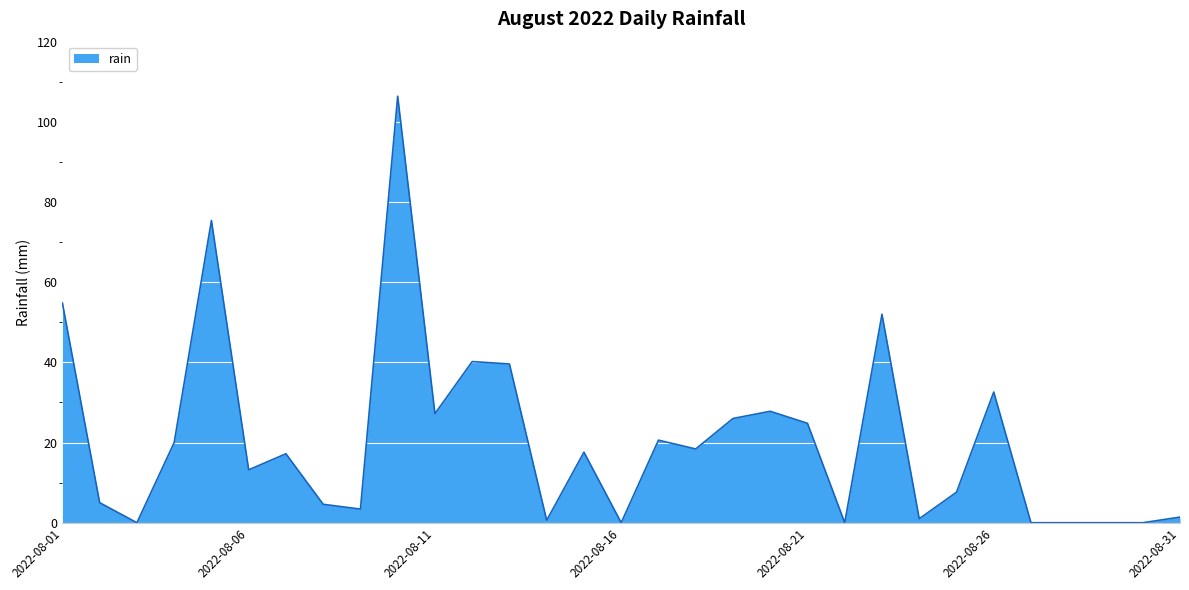

What is the greatest value displayed?

106.4